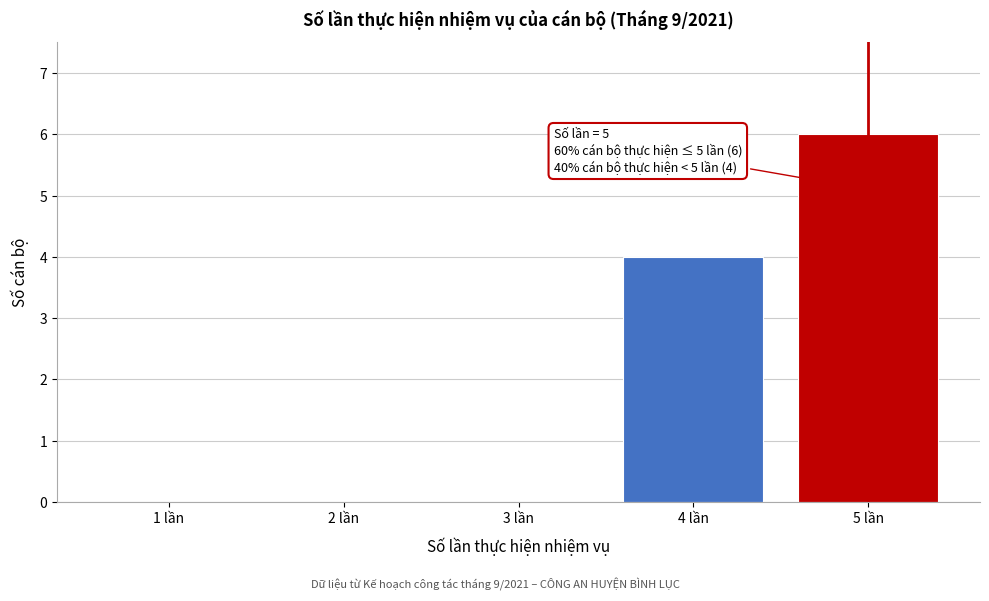

Reading left to right, list all the values displayed in this chart.

1 lần=0	2 lần=0	3 lần=0	4 lần=4	5 lần=6